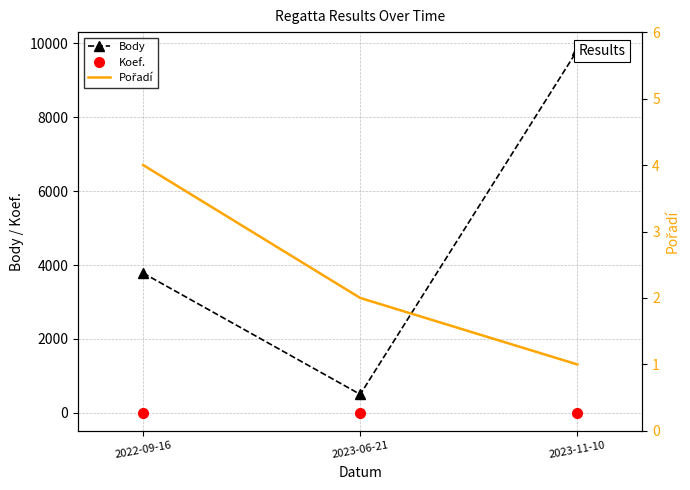

Is this an area chart (filled region under the line)?

No